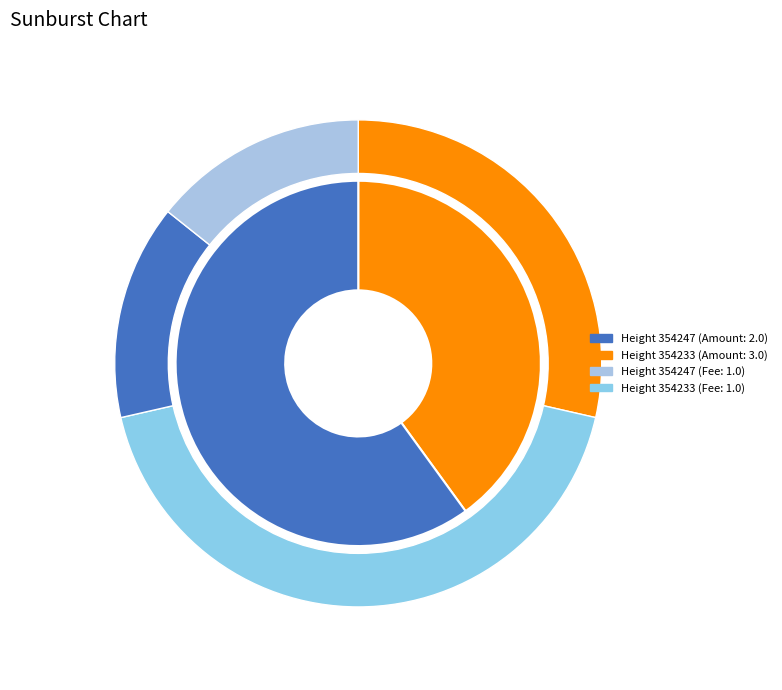

To the nearest percent, what is the combined percentage of 354233 and 354247?

100%